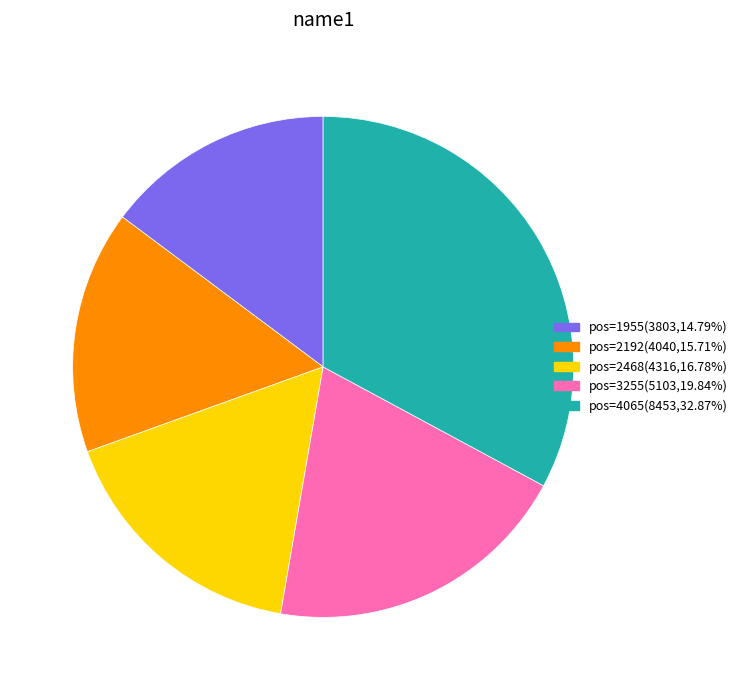

Is there any slice that represents more than half of the pie?

No